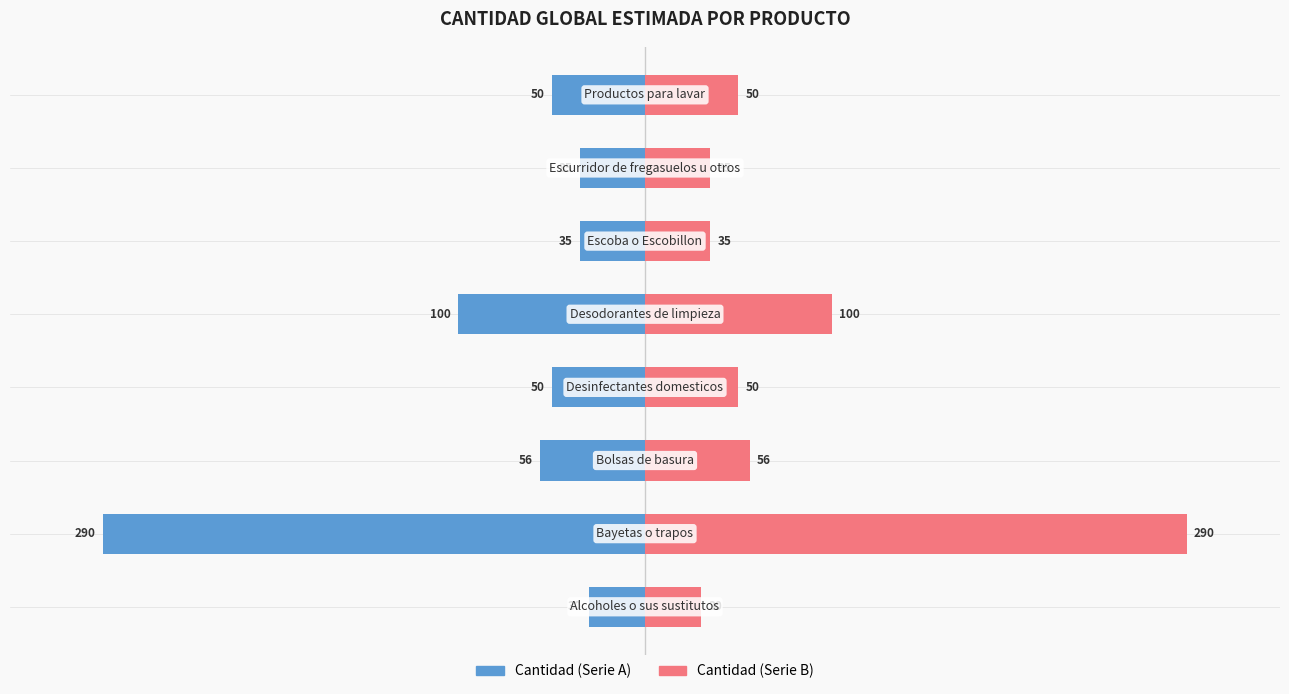

Which series has the widest spread of values?

Cantidad (Serie A)